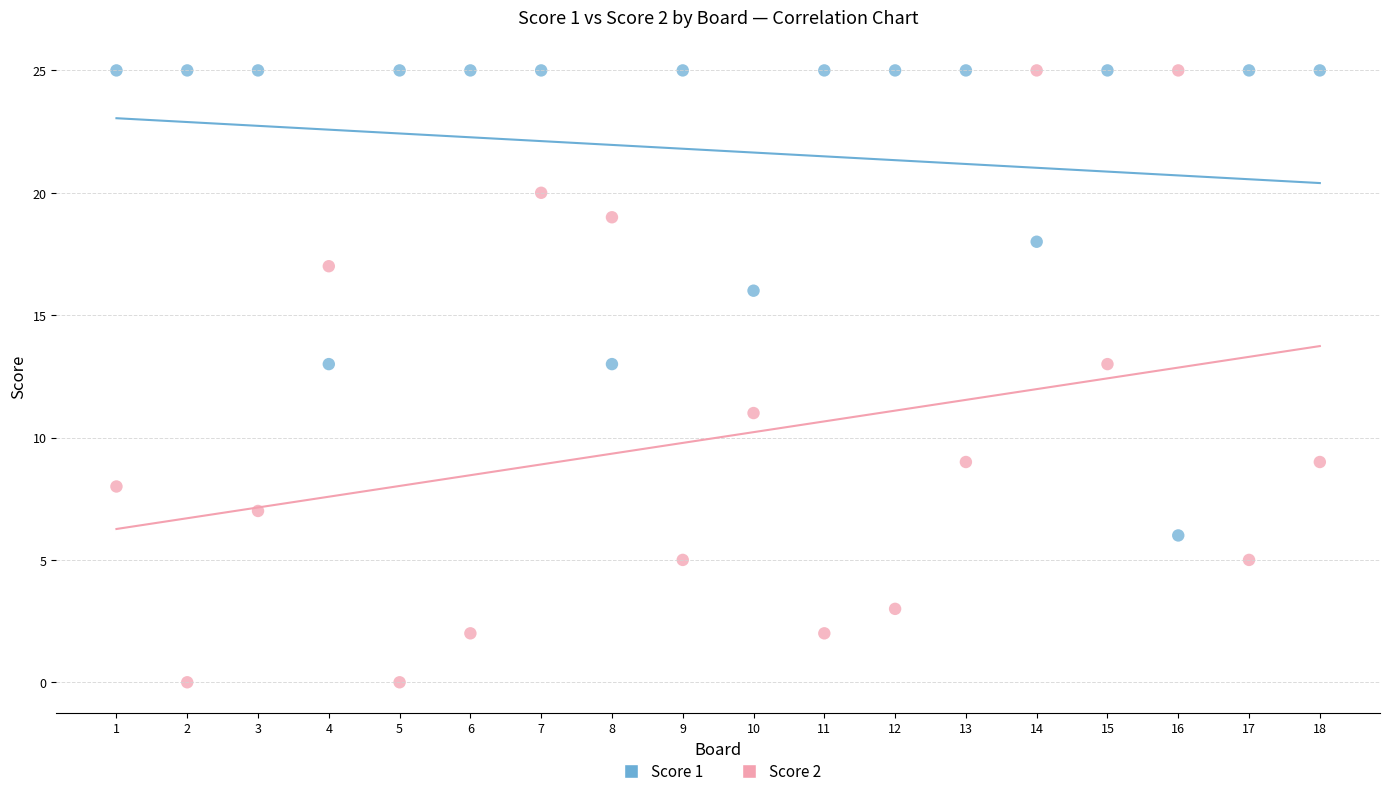

Across all data points, what is the range of Y values (max minus min)?

25